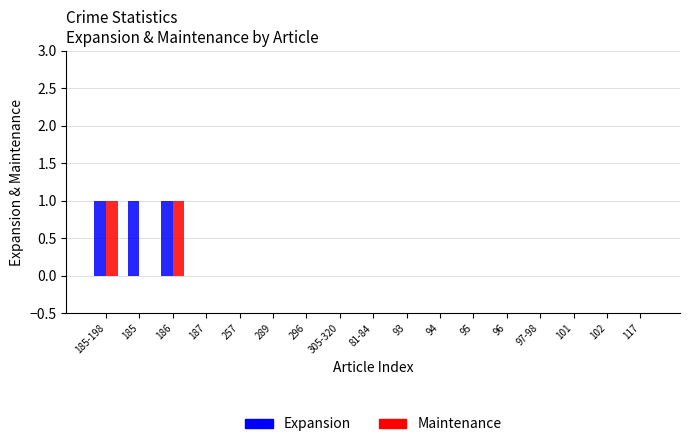

How many groups of bars are there?

17